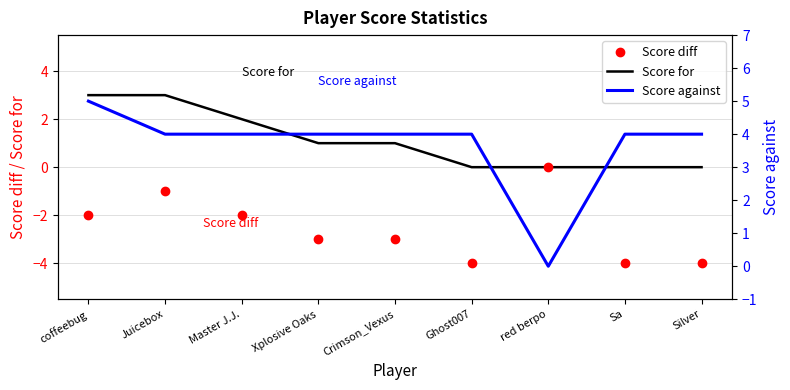

At Xplosive Oaks, list the series in order from smallest to largest.

Score diff, Score for, Score against